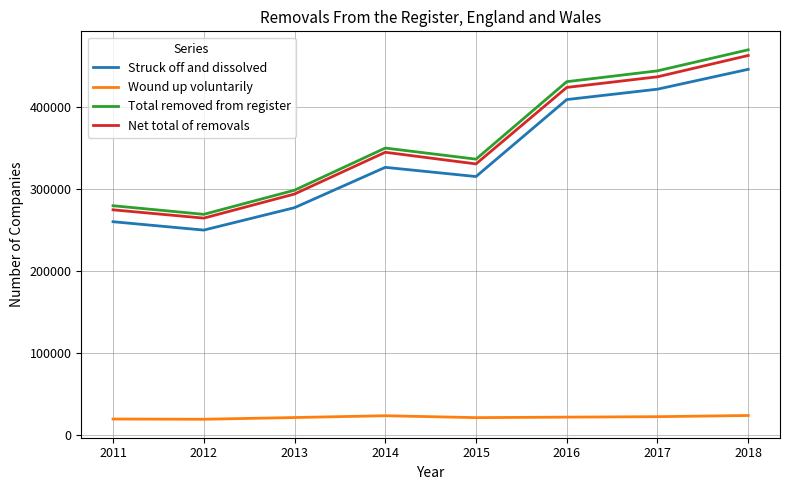

What is the spread (max minus min) of values at 2017?

422156